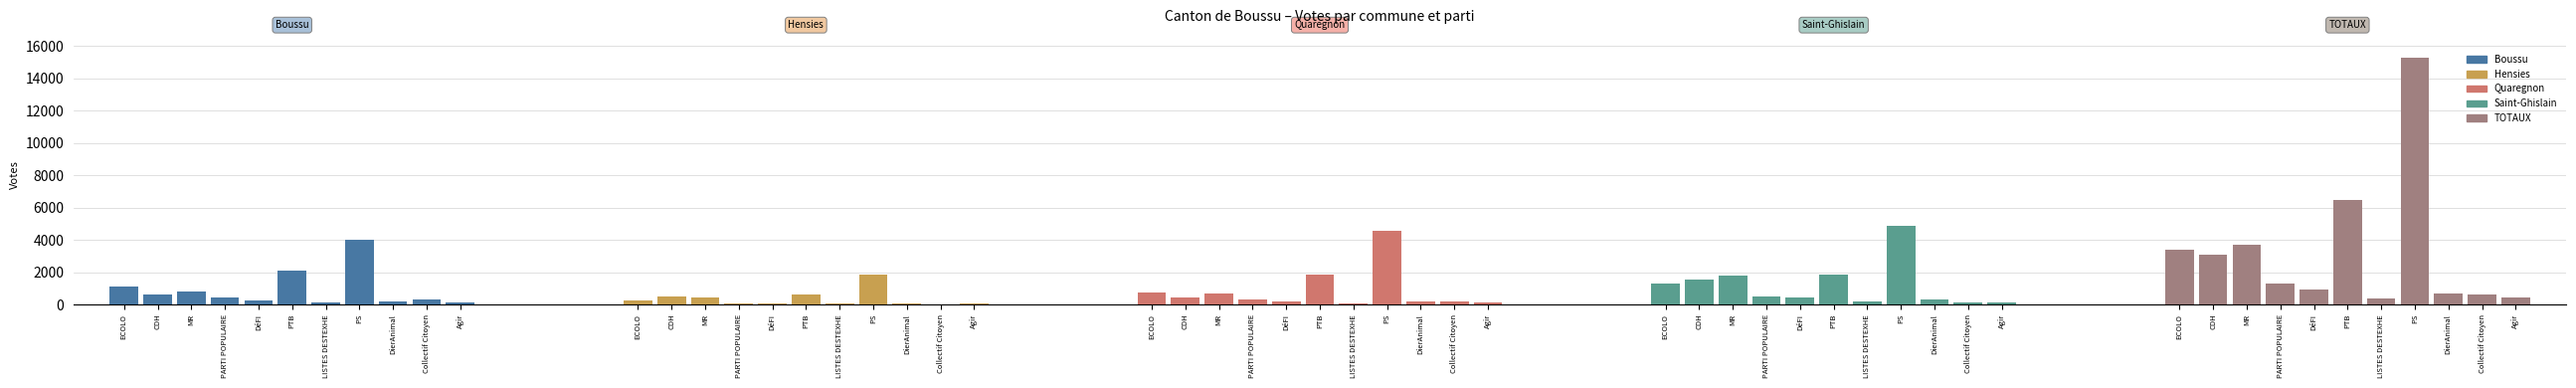

Between 3 and 5, which series saw the biggest shift?

TOTAUX